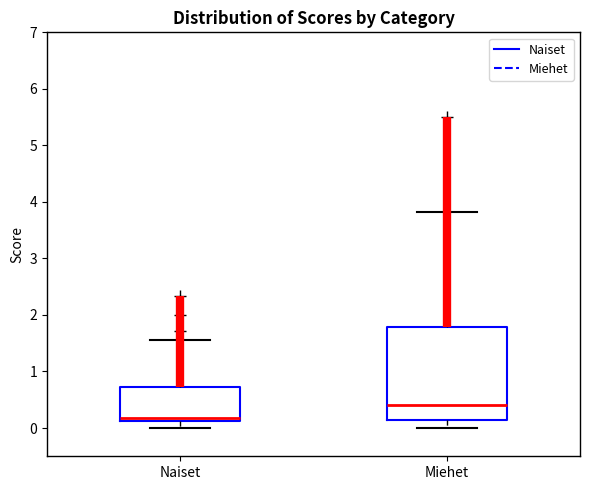

Which box's median line is the highest?

Miehet